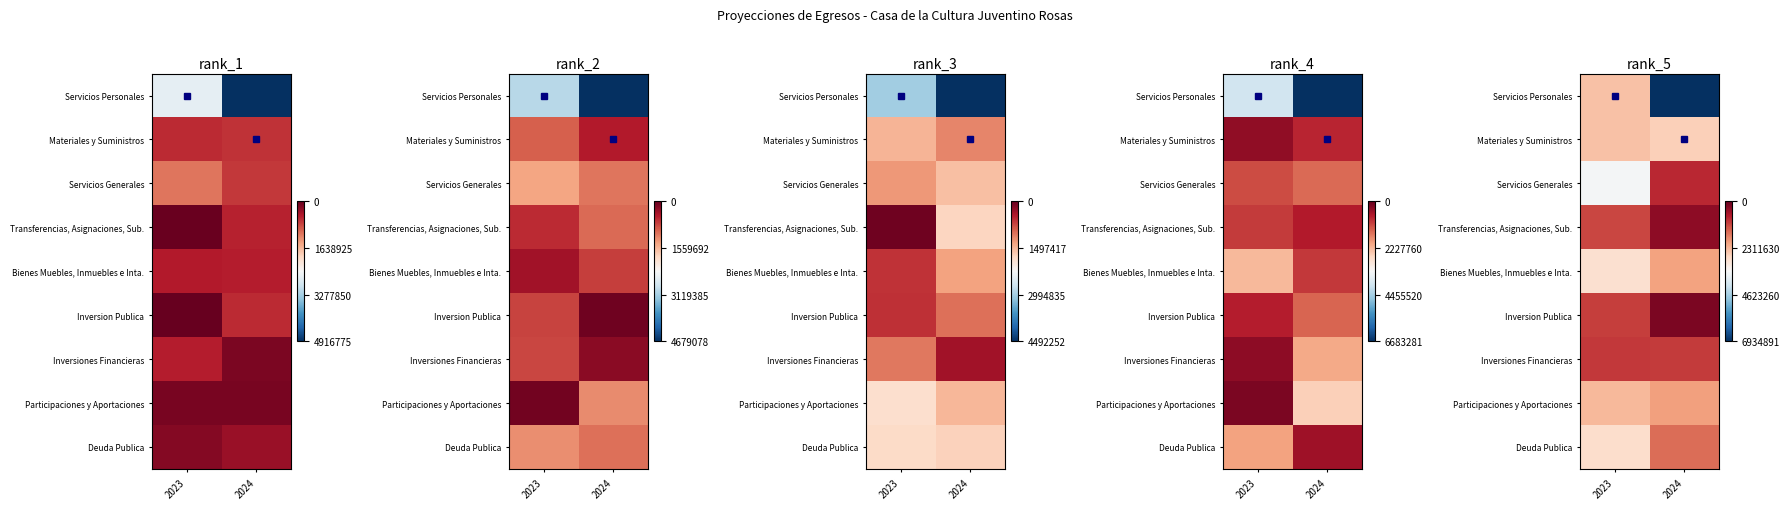

Count the number of categories in the chart.

2